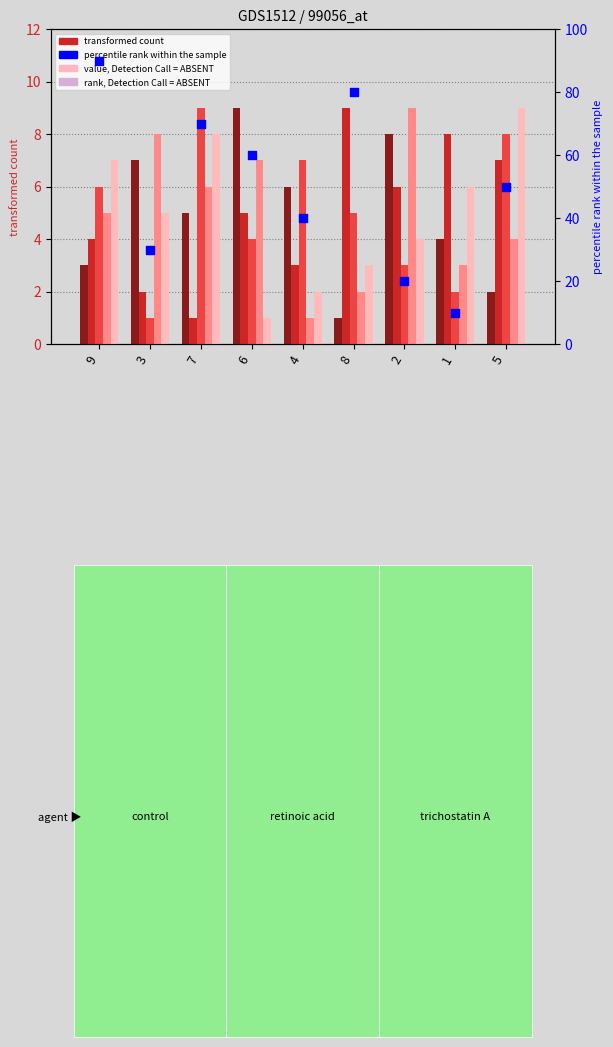

Which series reaches the maximum Y coordinate?

percentile rank within the sample